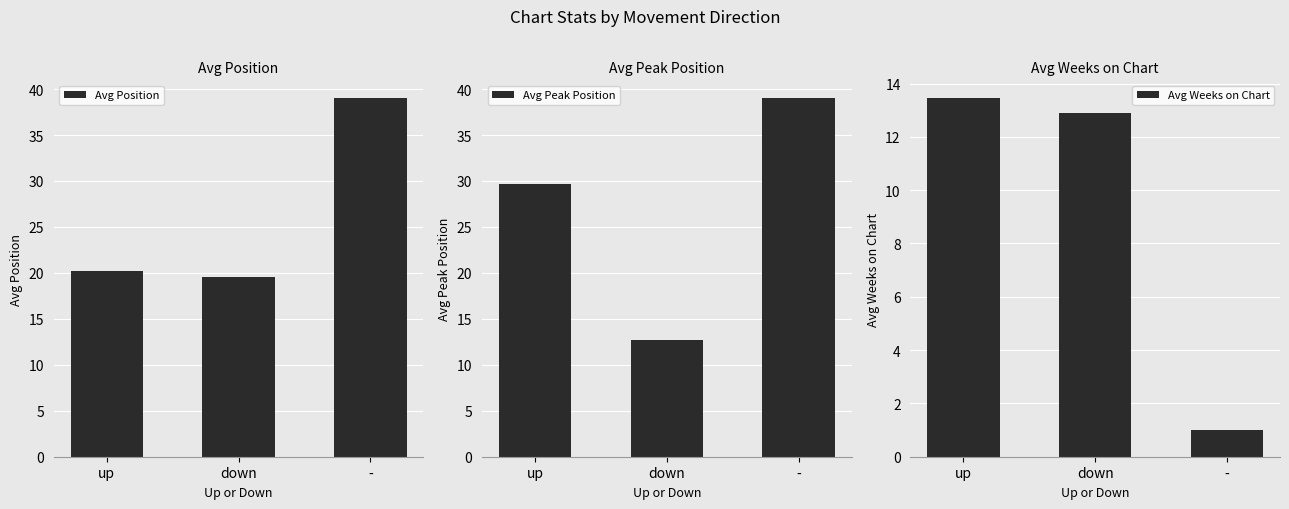

What is the label of the 2nd bar from the left?

down